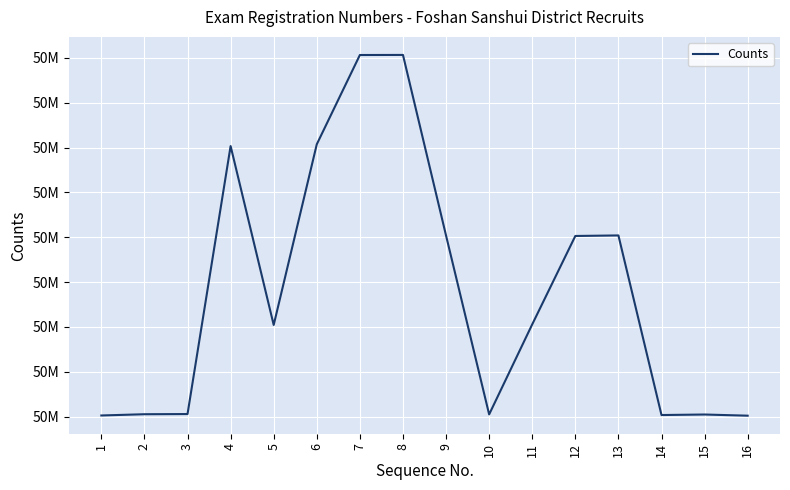

List the labels in order of value, smallest first.

16, 1, 14, 15, 10, 2, 3, 5, 11, 12, 9, 13, 4, 6, 7, 8